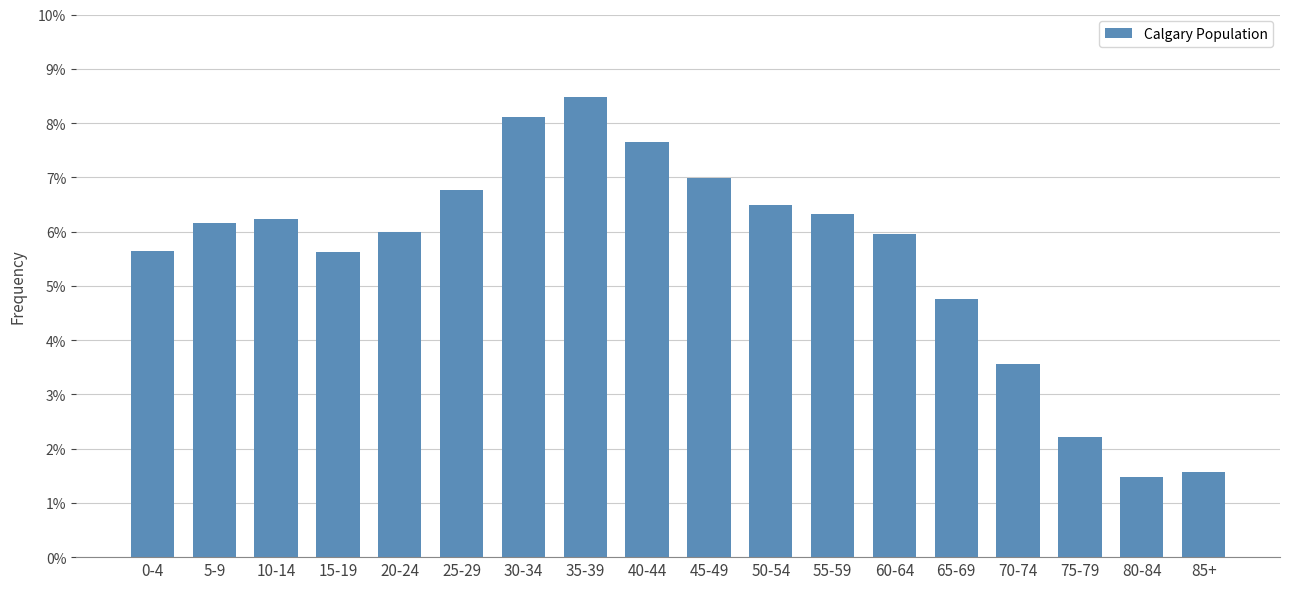

Reading left to right, transcribe all the data shown in this chart.

0.1	0.1	0.1	0.1	0.1	0.1	0.1	0.1	0.1	0.1	0.1	0.1	0.1	0.0	0.0	0.0	0.0	0.0